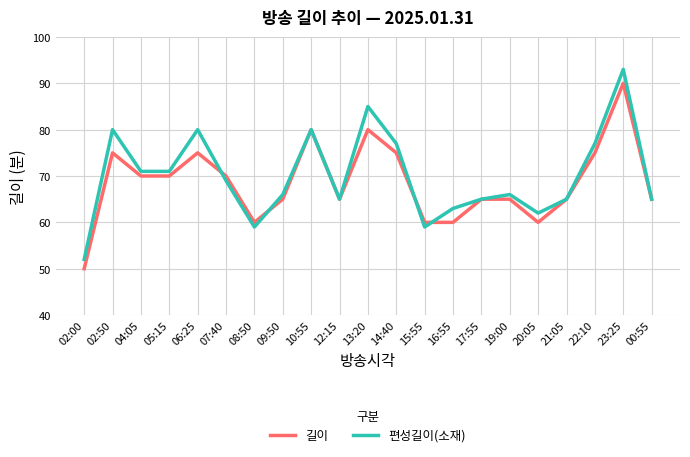

List the series in order of their peak value, lowest first.

길이, 편성길이(소재)